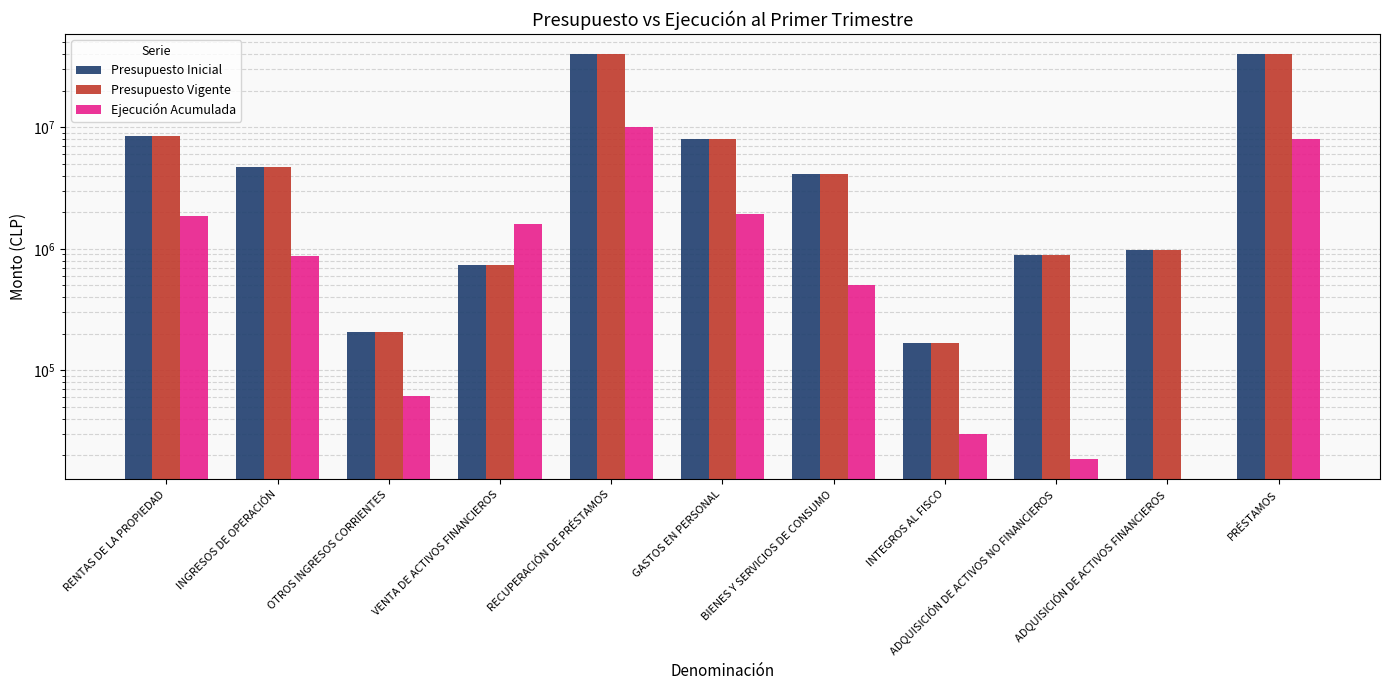

Which series changed the most between OTROS INGRESOS CORRIENTES and PRÉSTAMOS?

Presupuesto Inicial